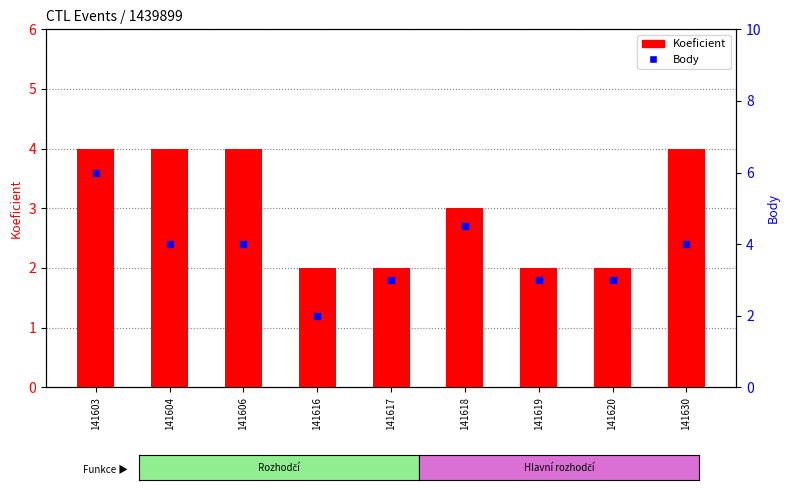

Which series has the largest total across all categories?

Body